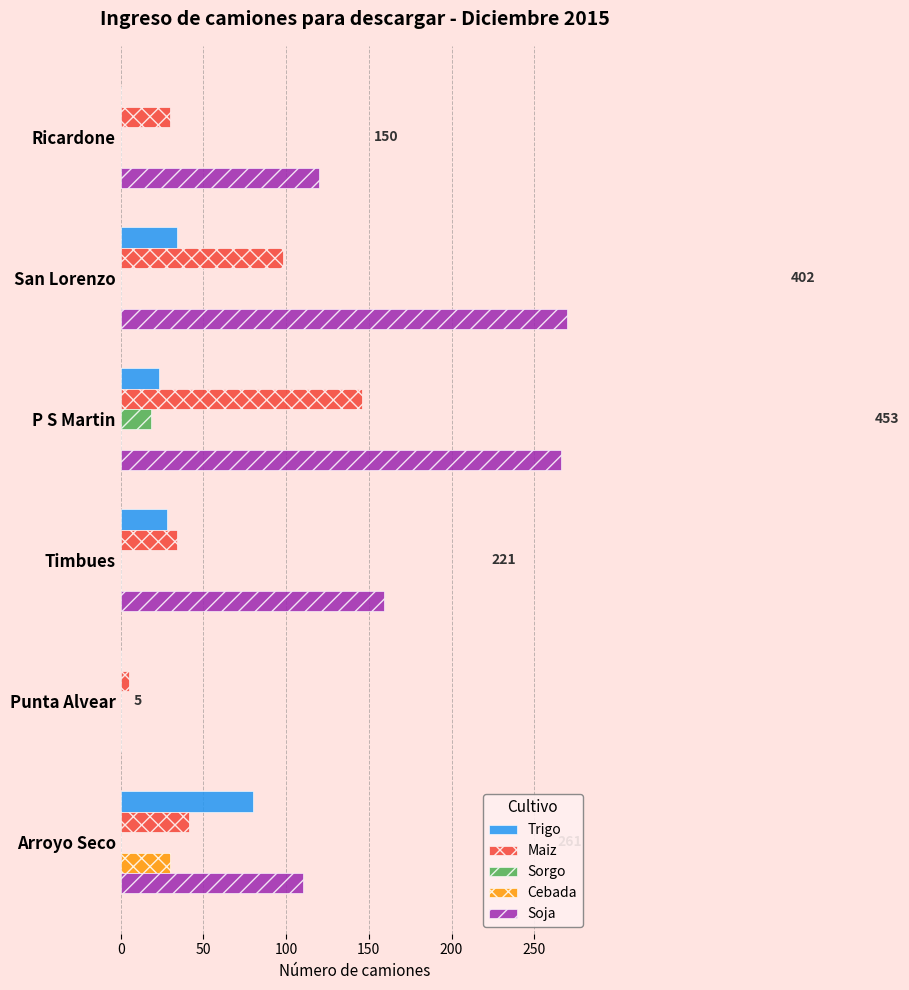

What is the approximate value of Cebada at Arroyo Seco, to the nearest 10?

30